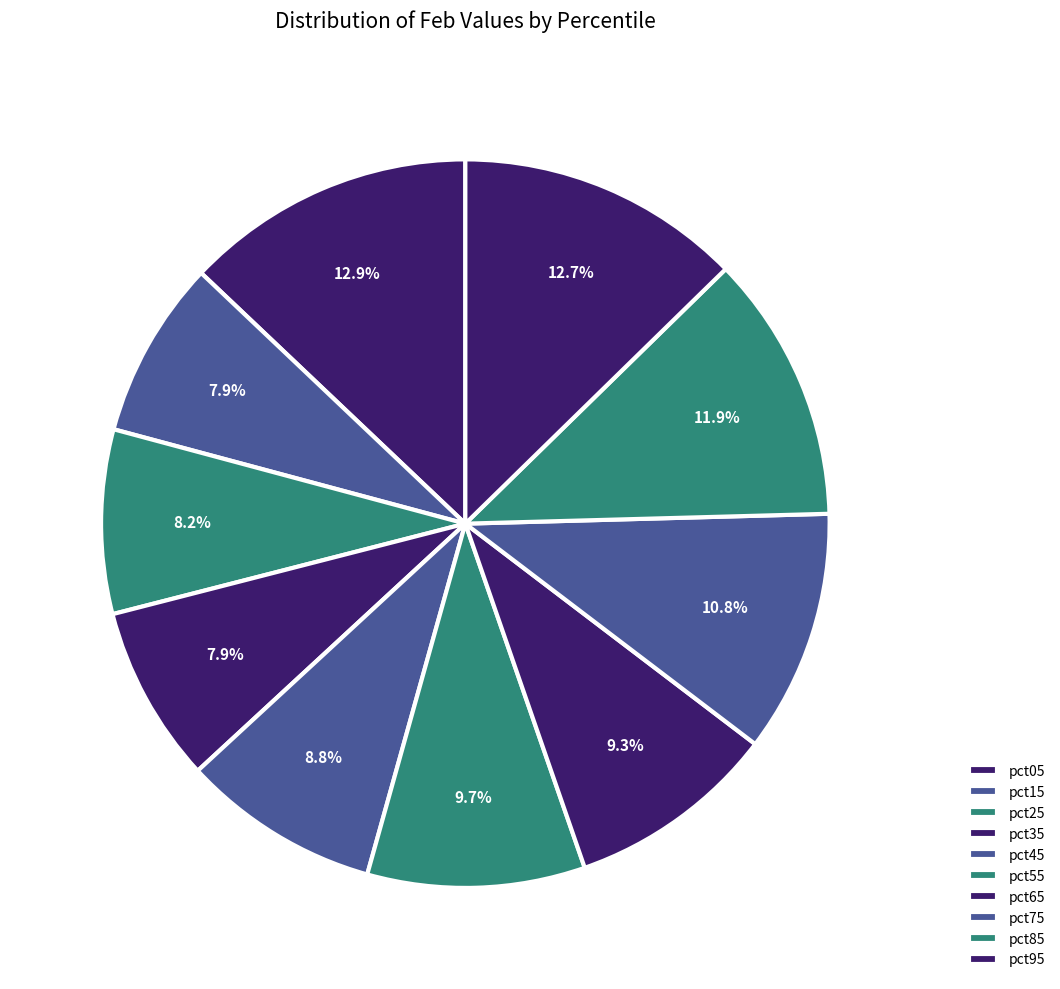

Does pct55 account for over 50% of the chart?

No